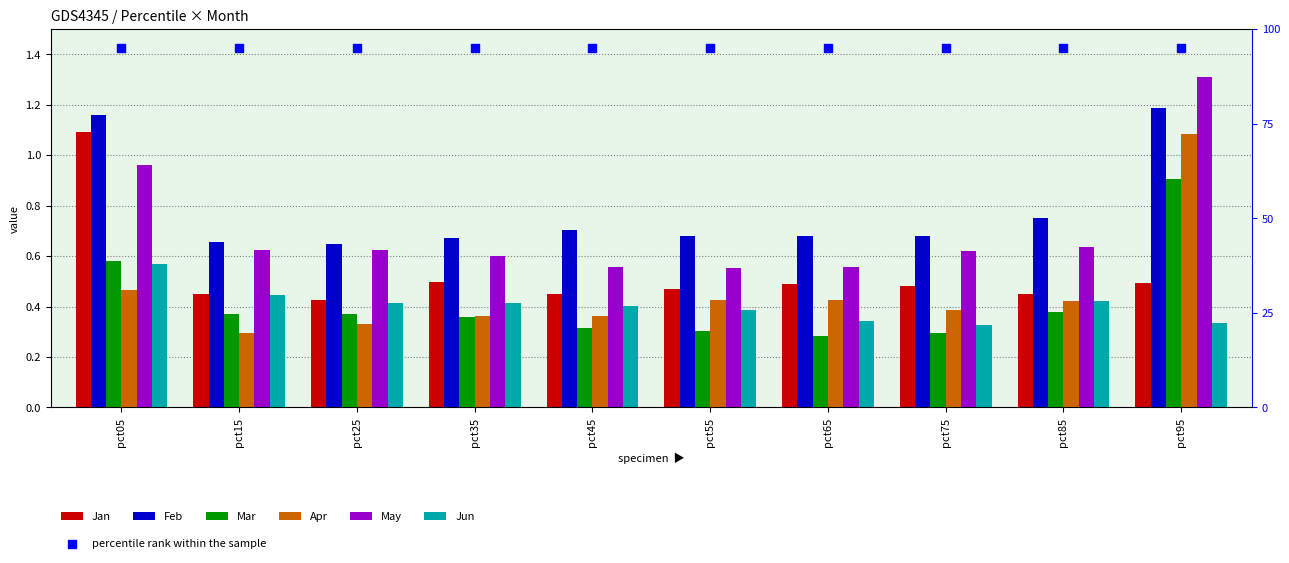

At how many categories does at least one series exceed 0?

10